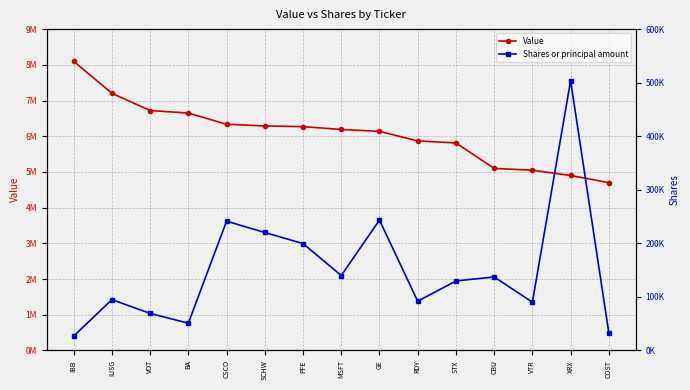

True or false: Value and Shares or principal amount intersect in this chart.

False